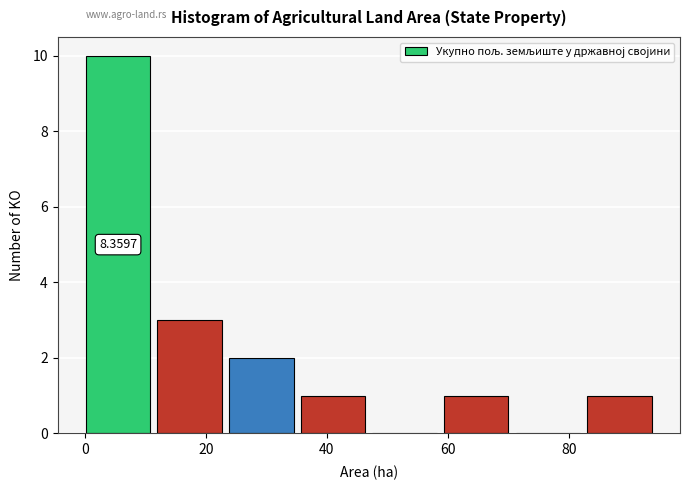

Over which range of the x-axis is the bar tallest?

0 to 12